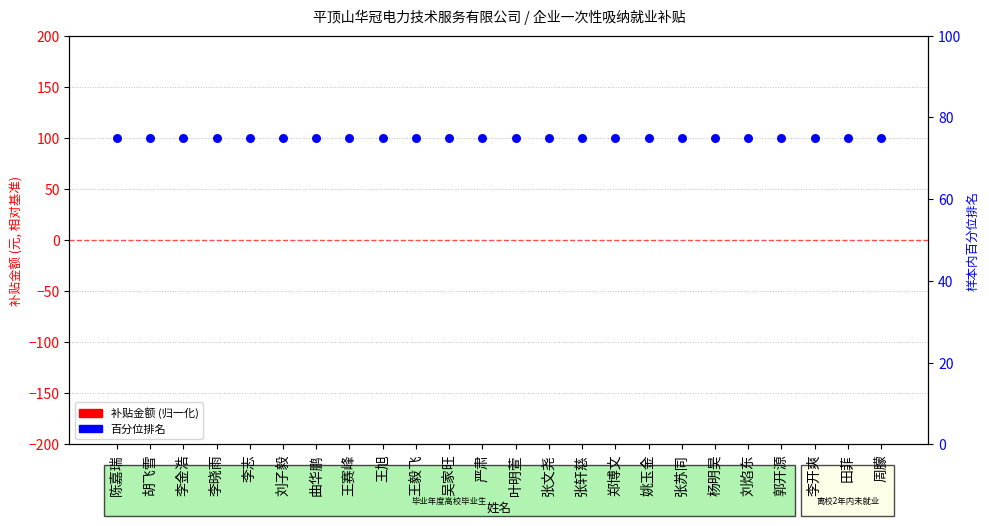

What are all the series names shown in the legend?

补贴金额 (归一化), 百分位排名